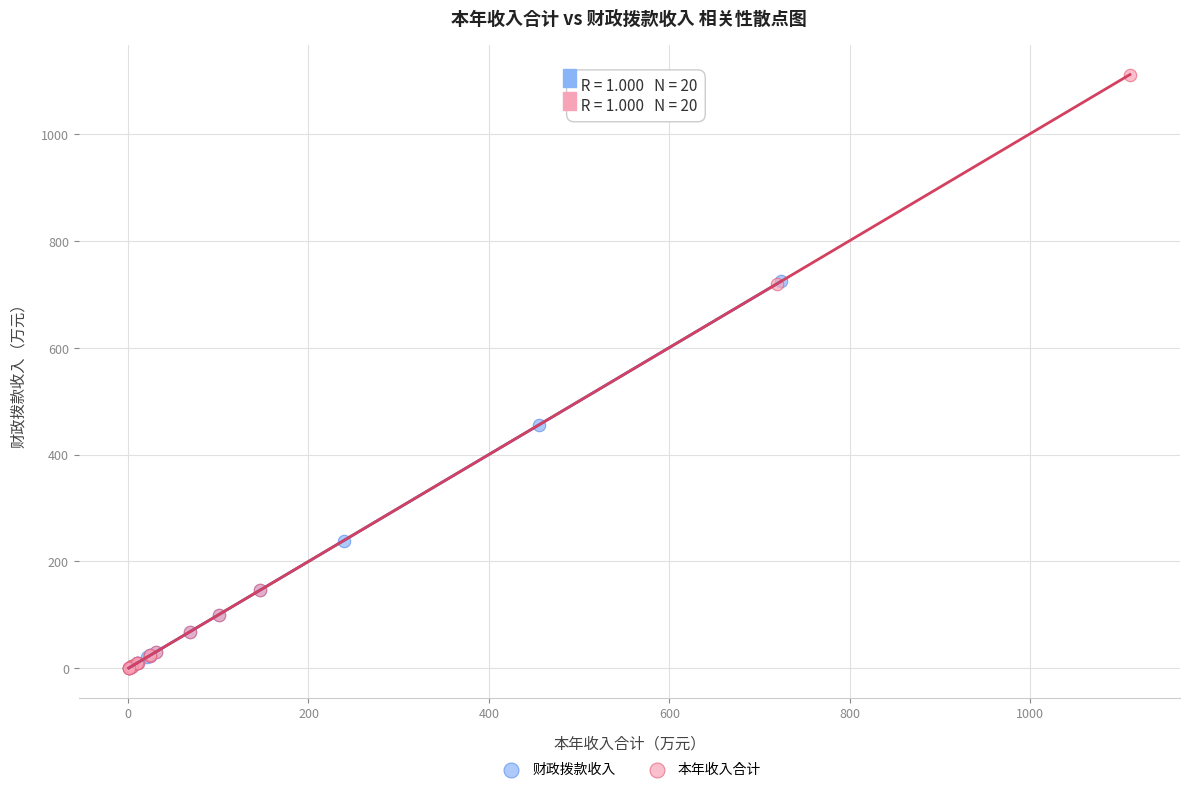

What are all the series names shown in the legend?

财政拨款收入, 本年收入合计